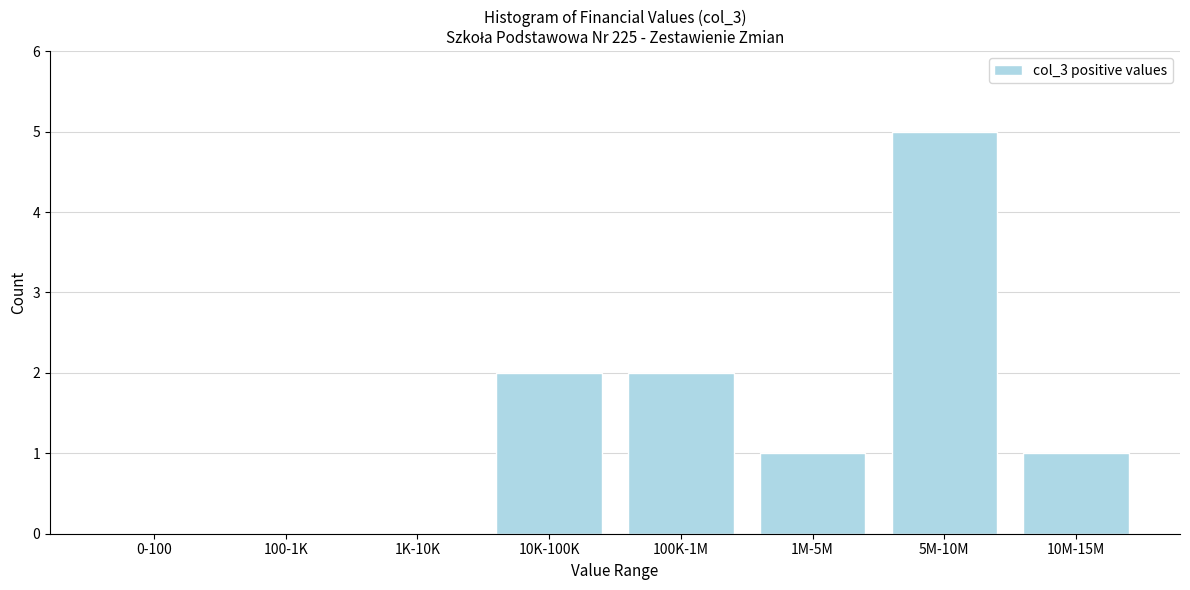

Reading right to left, what are all the values shown in this chart?

10M-15M=1	5M-10M=5	1M-5M=1	100K-1M=2	10K-100K=2	1K-10K=0	100-1K=0	0-100=0